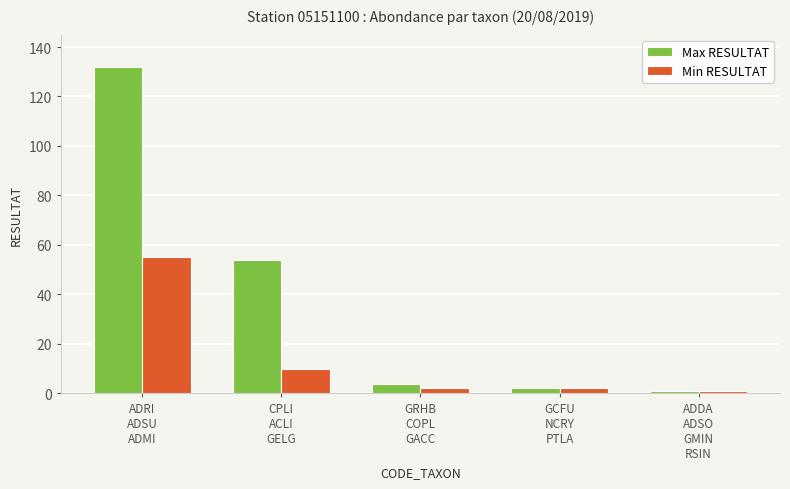

Are the bars horizontal?

No